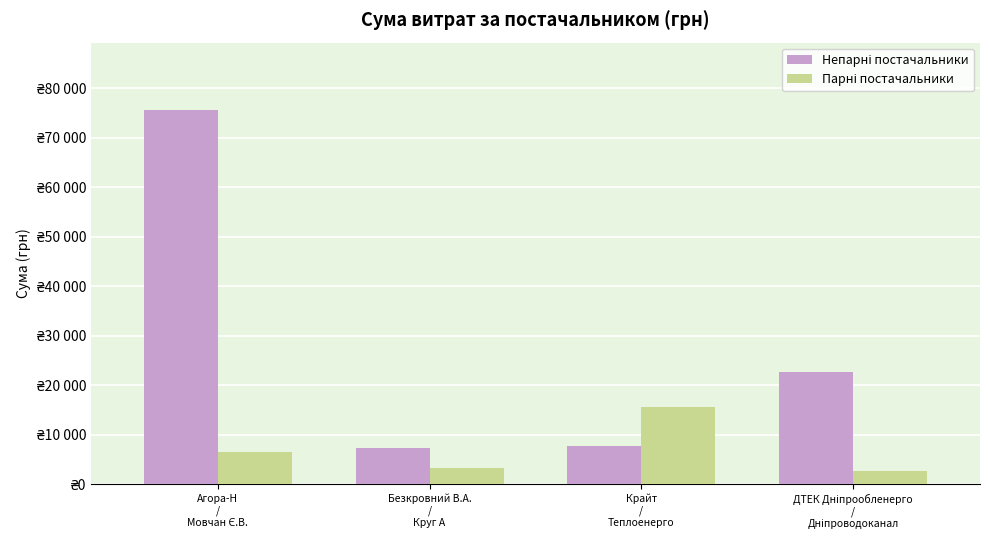

Which category has the highest value in the Непарні постачальники series?

Агора-Н
/
Мовчан Є.В.